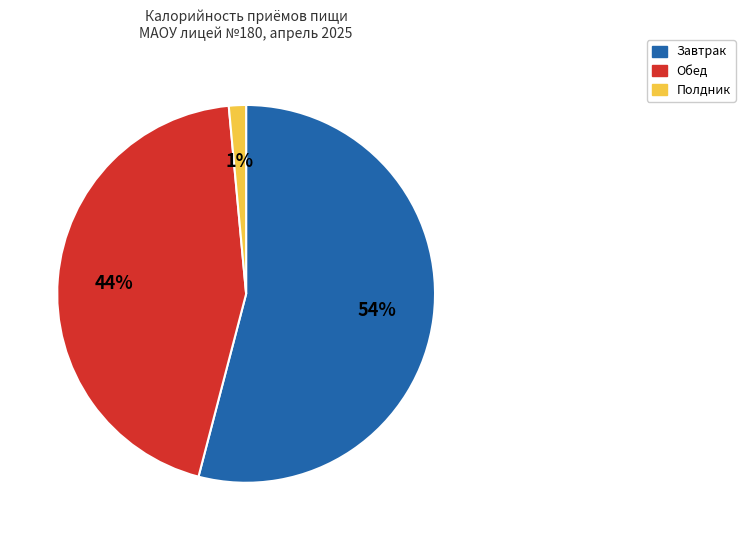

To the nearest percent, what is the average slice percentage?

33%